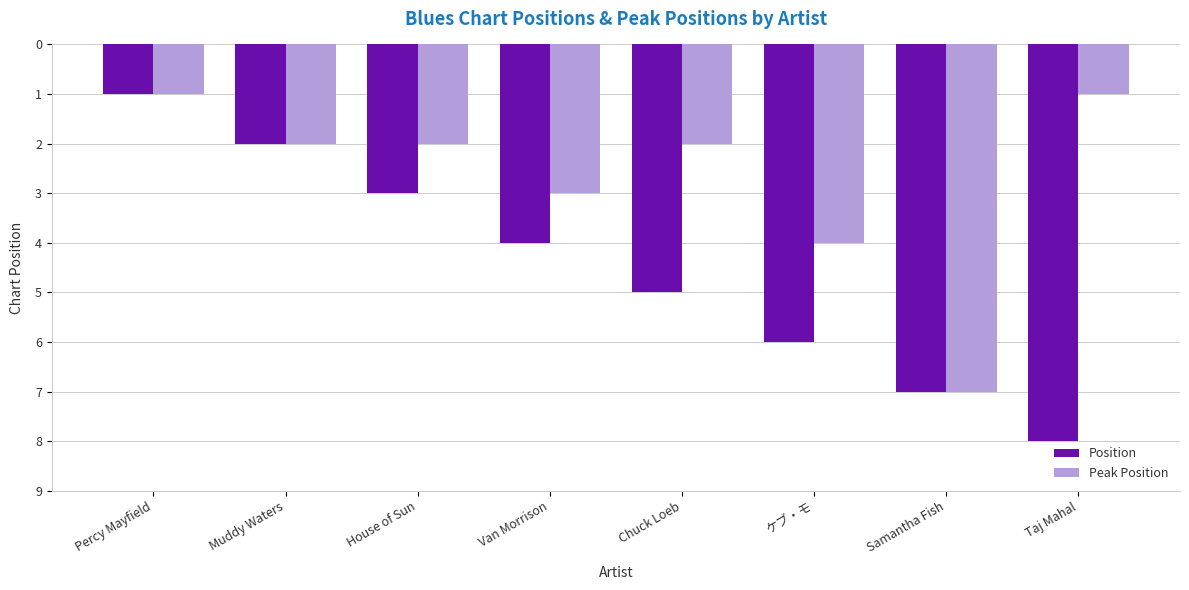

What is the difference between the maximum and second lowest values in the Peak Position series?

6